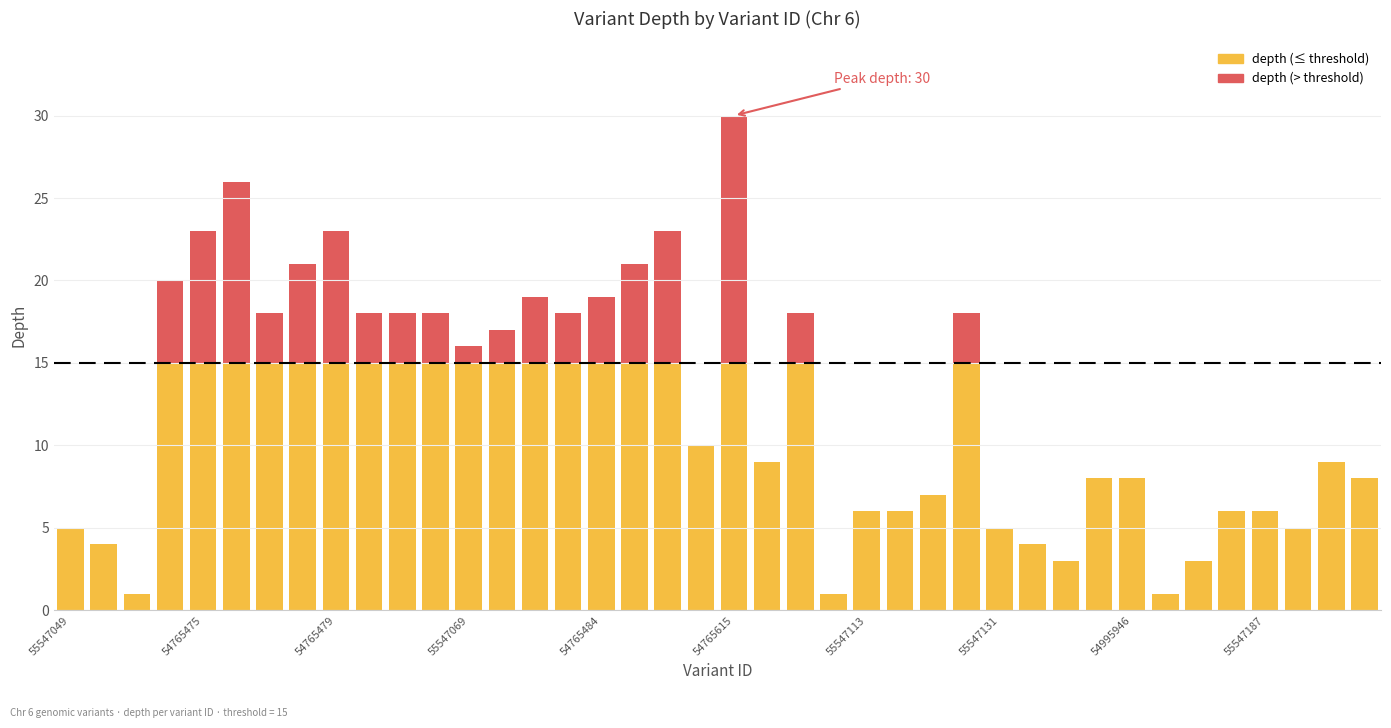

What is the maximum value for depth (≤ threshold)?

15